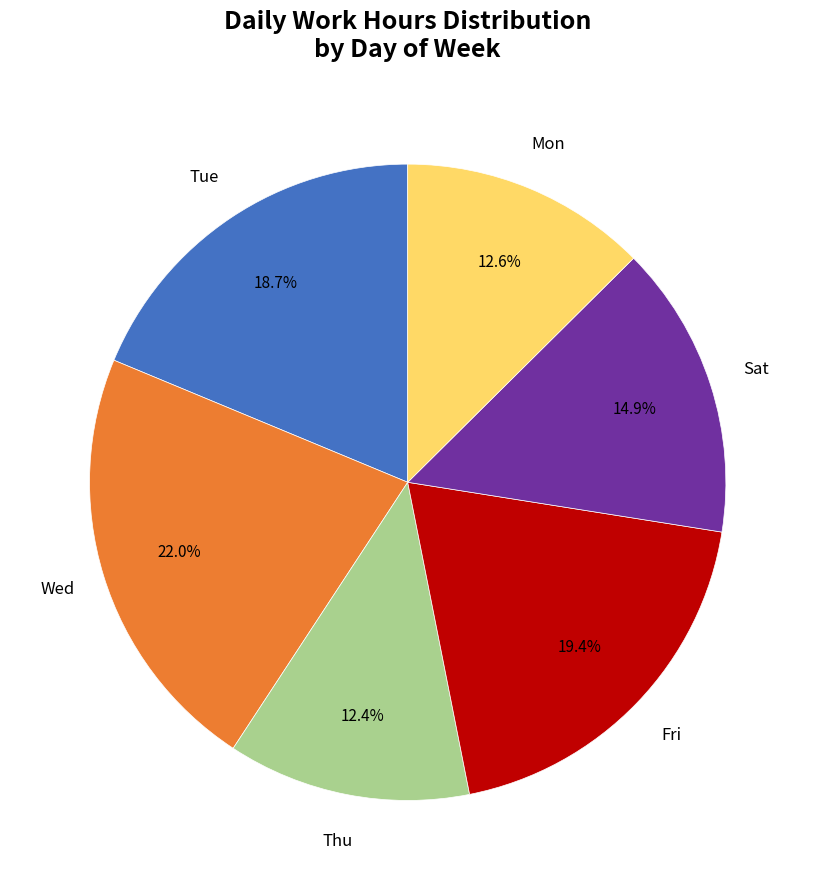

Which slice is the largest?

Wed